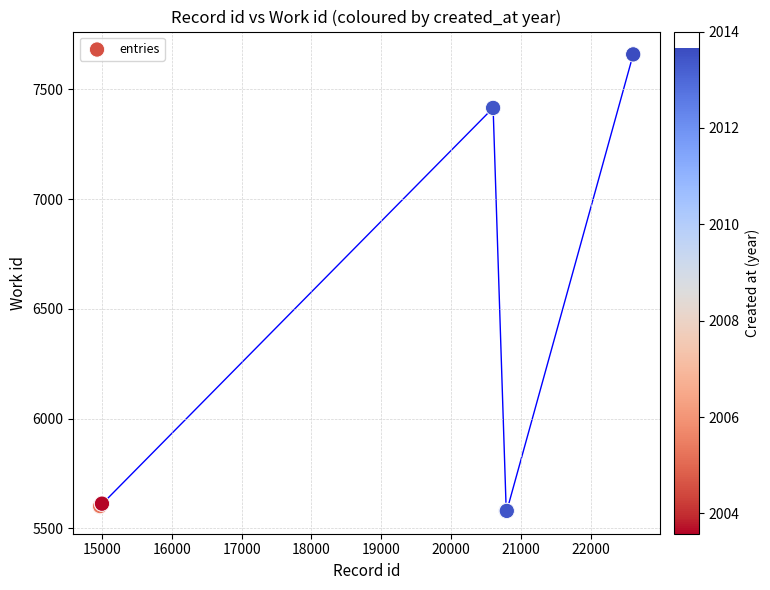

What Y value in the scatter plot is closest to 6619?

7416